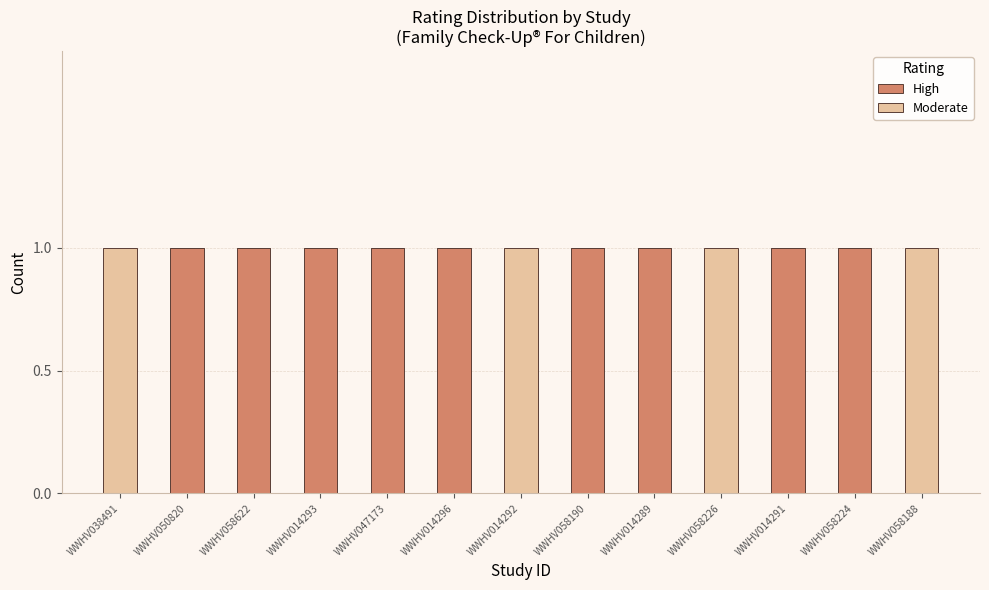

Are the bars grouped side by side (vs. stacked)?

No